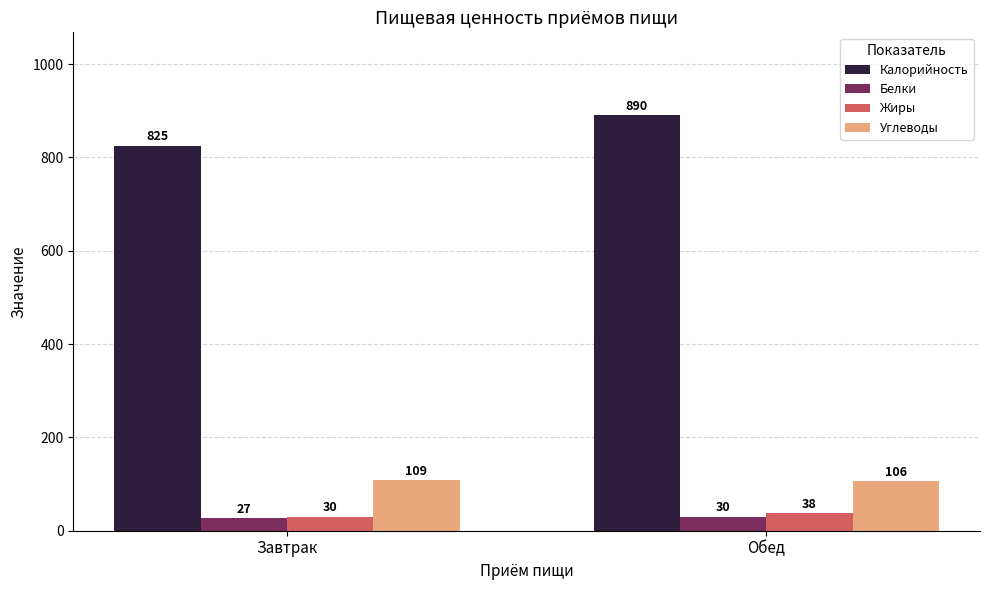

Rank the series at Обед from highest to lowest value.

Калорийность, Углеводы, Жиры, Белки